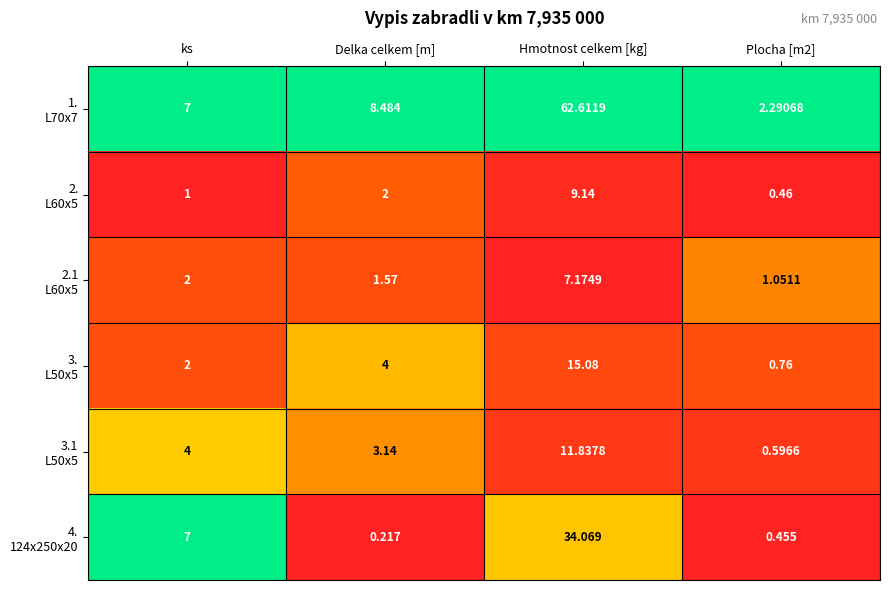

Which label corresponds to the smallest value in the chart?

Delka celkem [m]